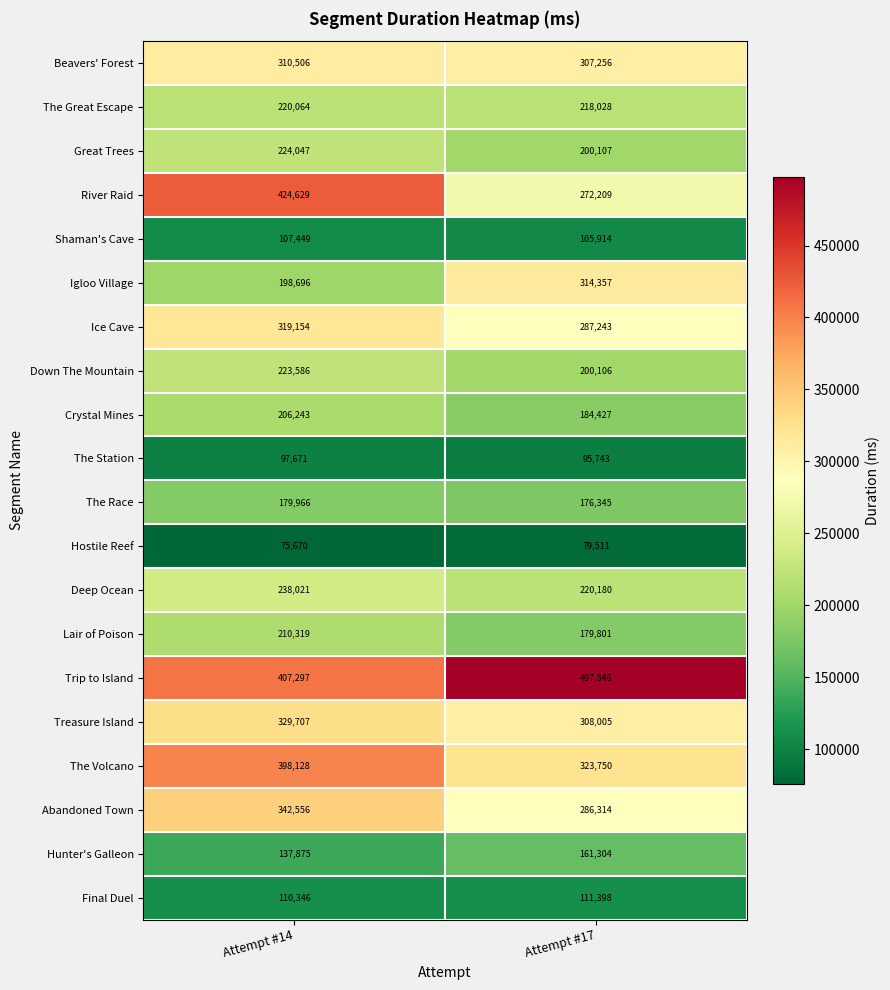

Which series has the largest total across all categories?

Trip to Island